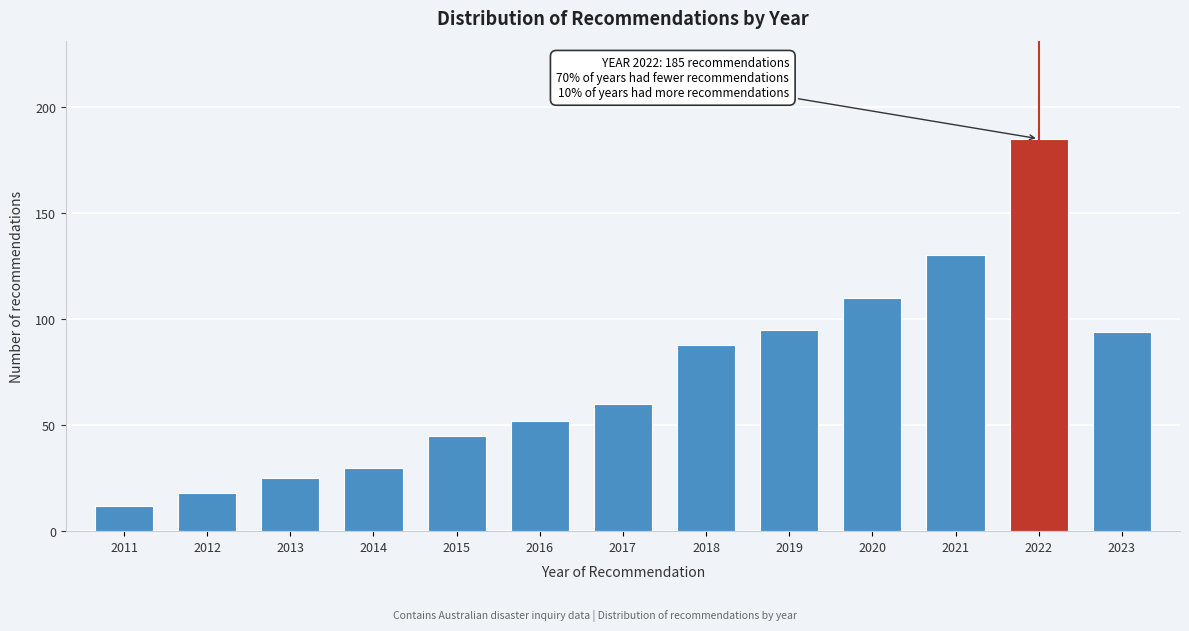

Reading left to right, list all the values displayed in this chart.

12	18	25	30	45	52	60	88	95	110	130	185	94